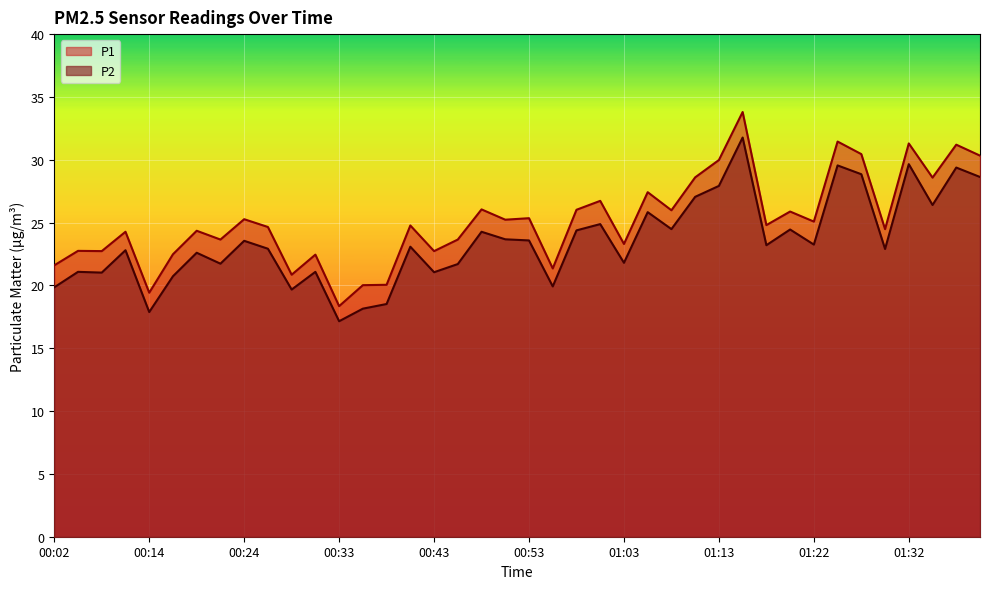

True or false: P1 and P2 cross at least once.

False